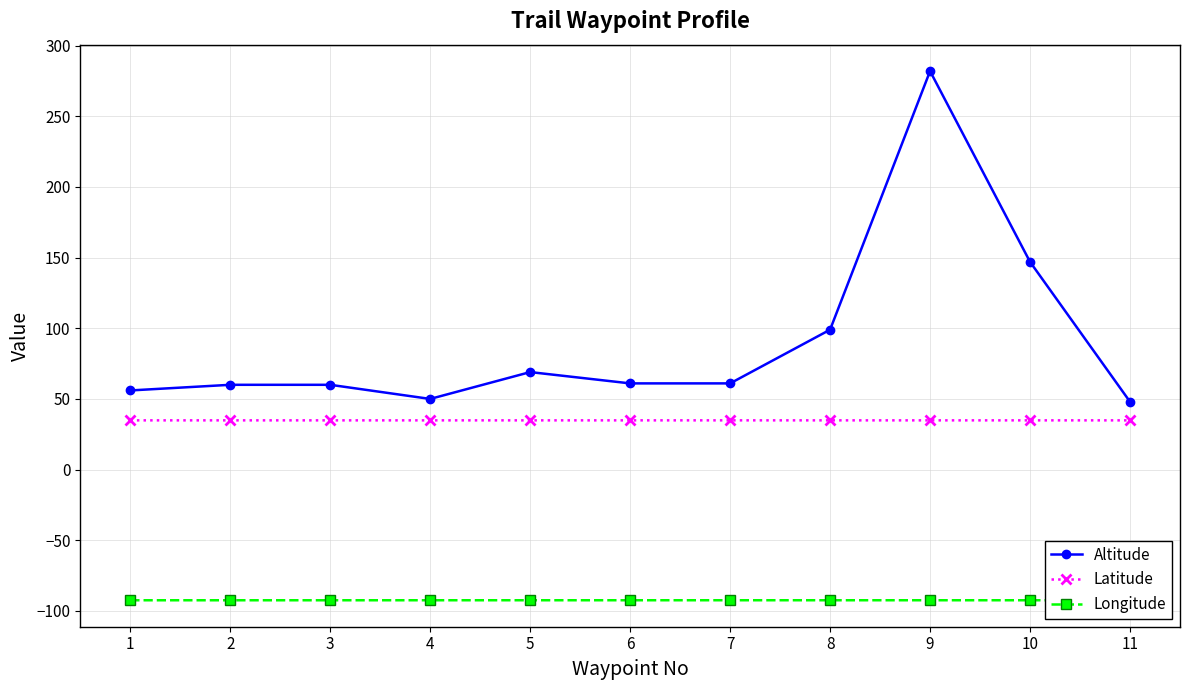

Which series changed the most between 7 and 10?

Altitude